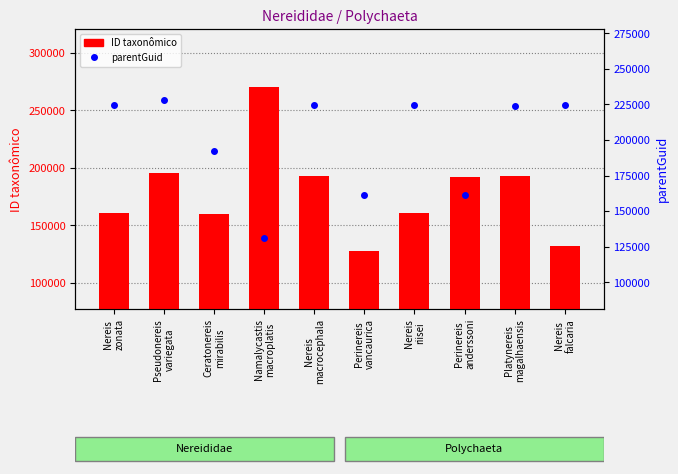

Which label corresponds to the largest value in the chart?

Namalycastis
macroplatis